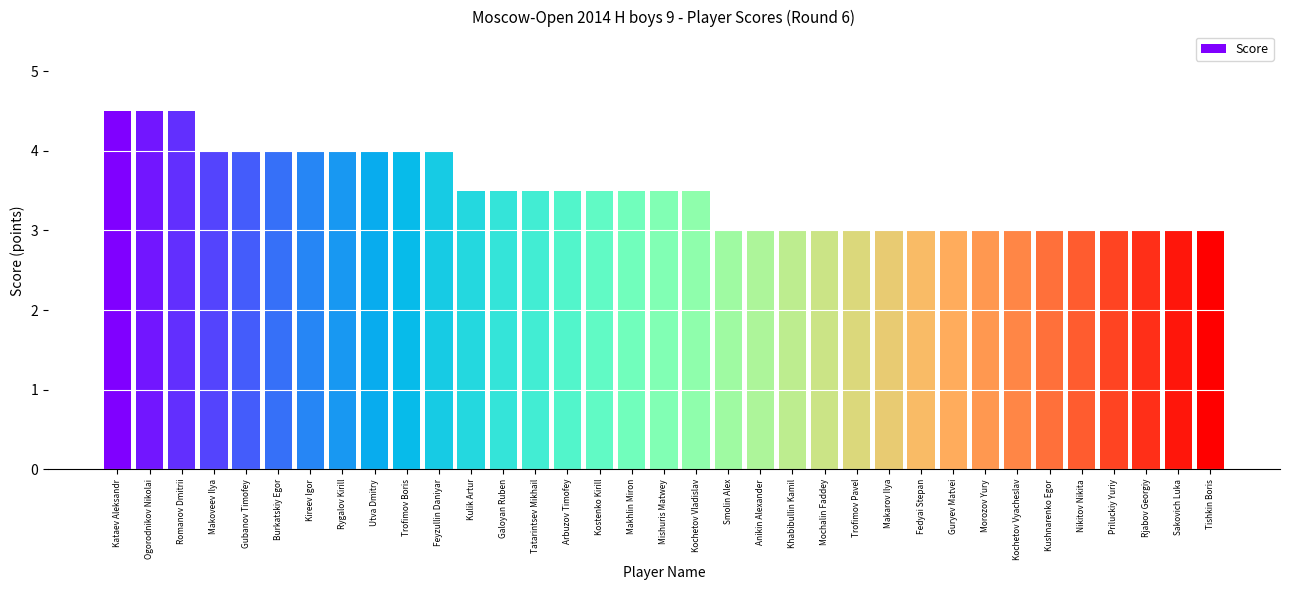

Approximately how many times larger is the value at Kulik Artur compared to Kochetov Vyacheslav?

1.2